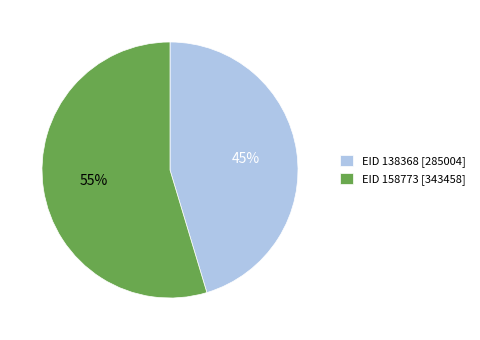

Which has a higher value, EID 158773 or EID 138368?

EID 158773